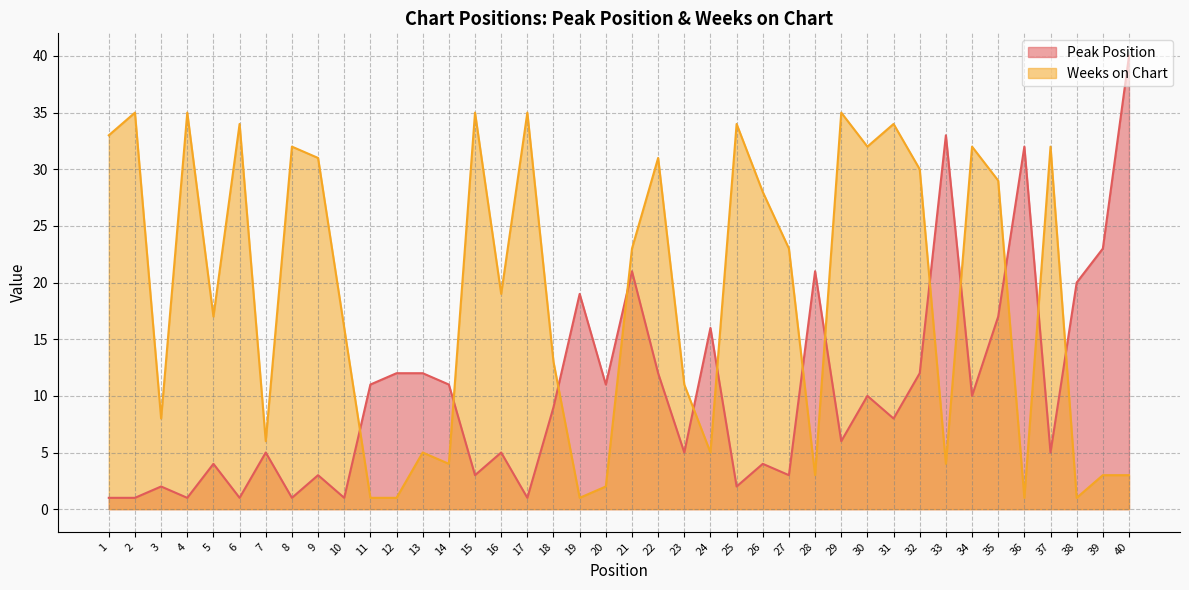

What is the spread (max minus min) of values at 18?

4